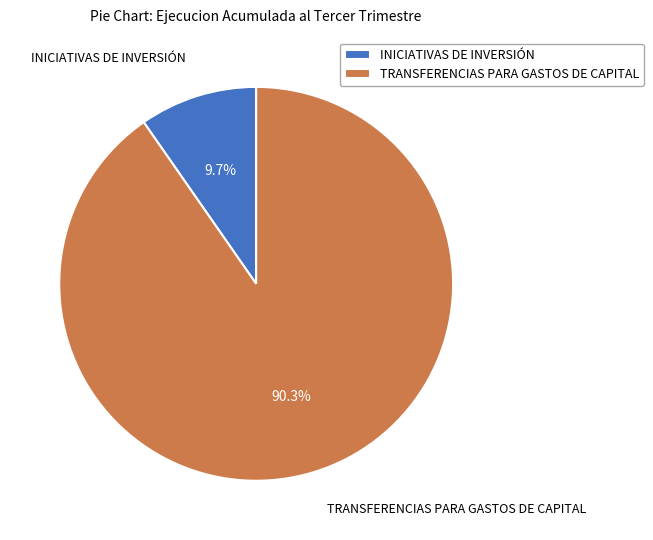

Does TRANSFERENCIAS PARA GASTOS DE CAPITAL represent more than half of the total?

Yes